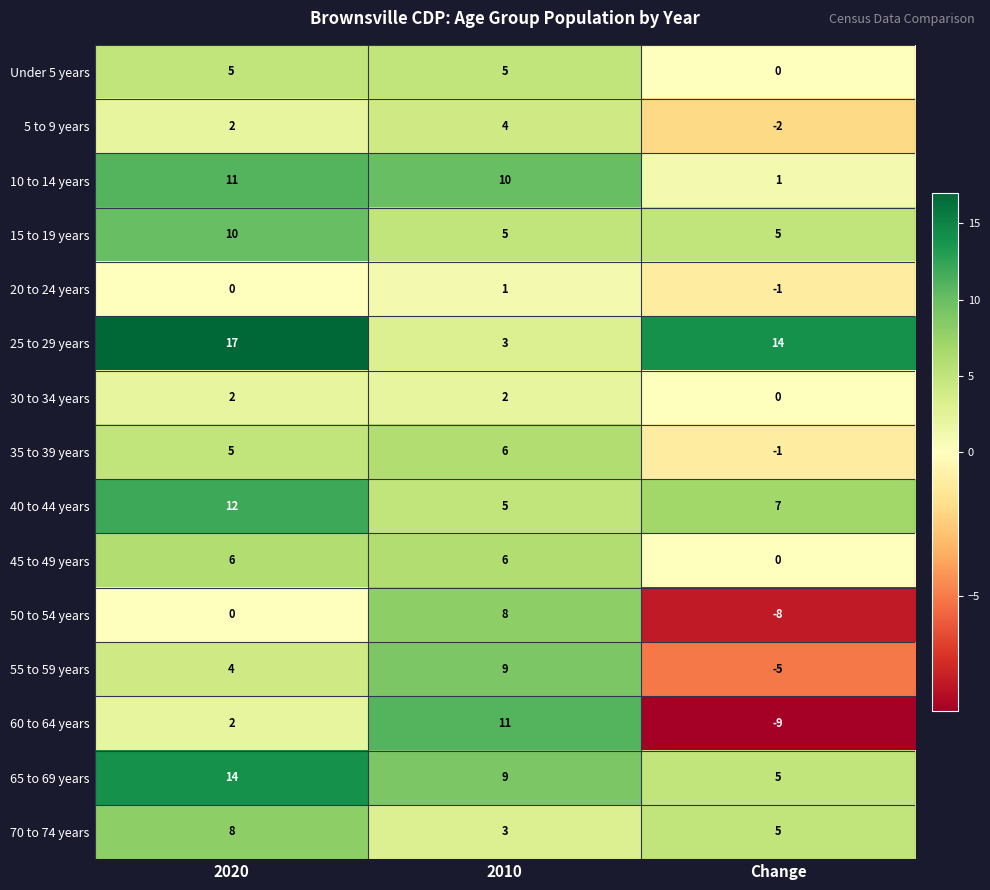

At which label is Under 5 years closest to 2?

Change